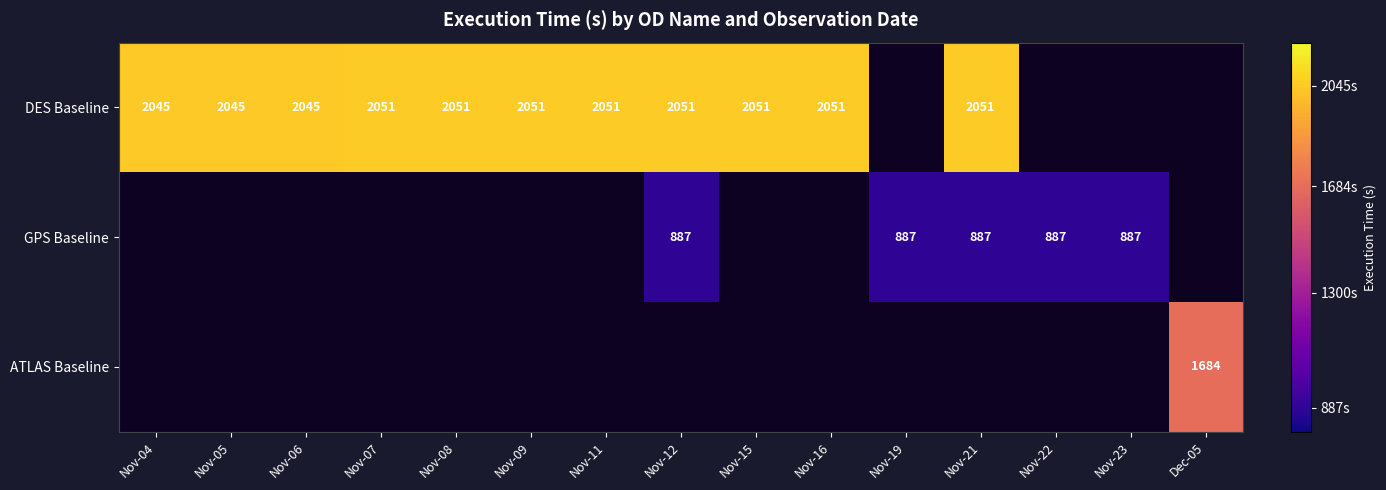

The value of ATLAS Baseline at Dec-05 is 1684. True or false?

True